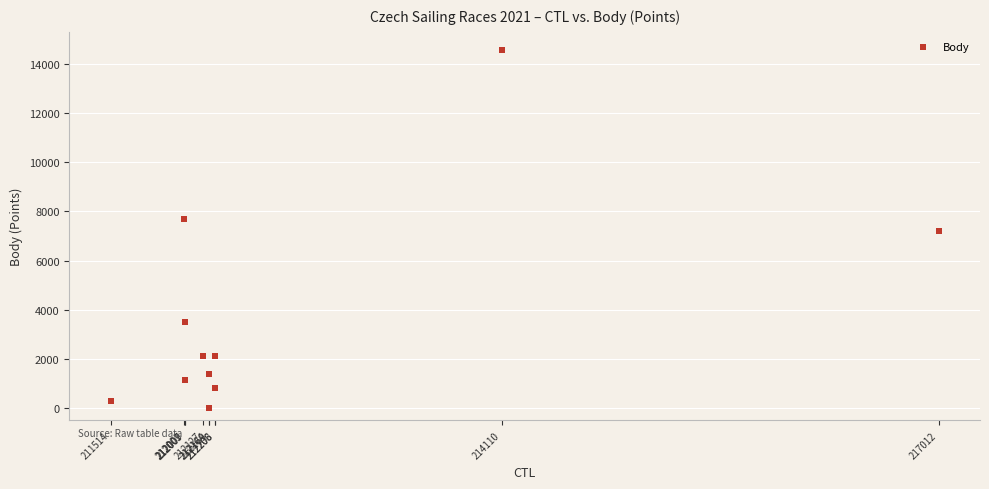

What is the average Y value?

3719